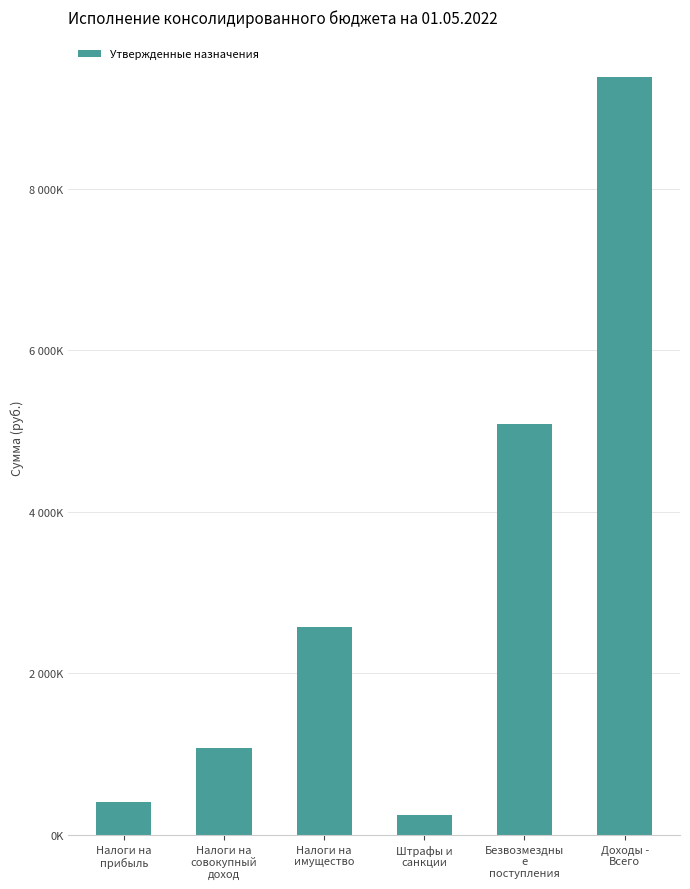

What is the value of the 3rd bar from the left?

2568600